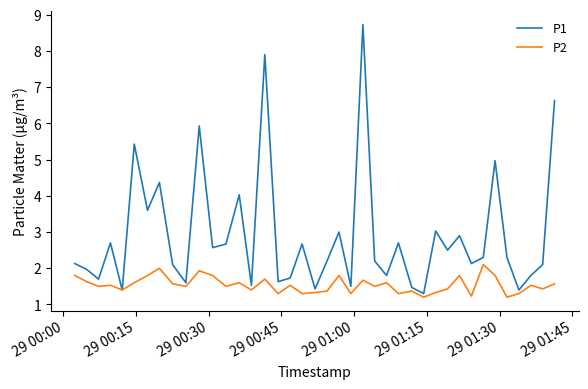

Which series has the largest total across all categories?

P1